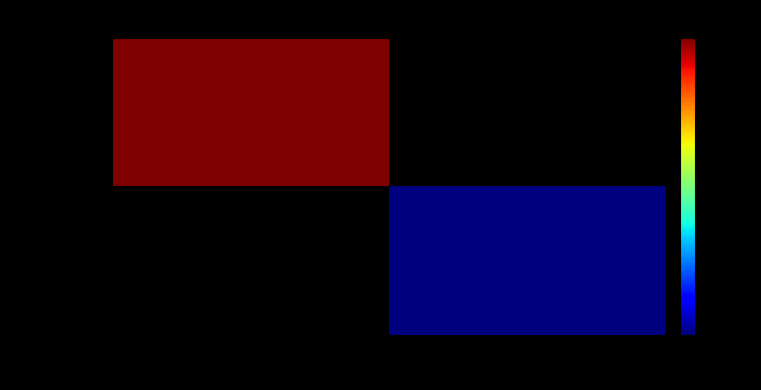

What value does the 33505909... series have at -1?

3630.0